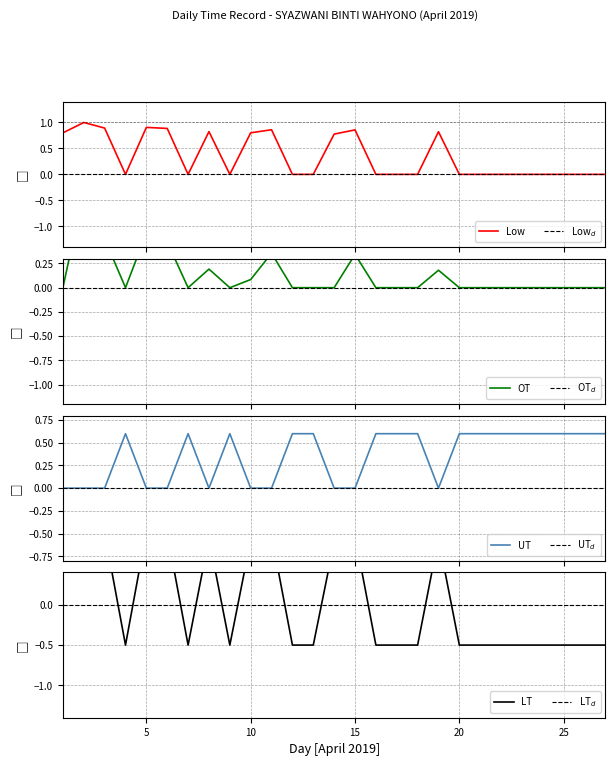

What is the sum of all OT (hours) values?

3.7